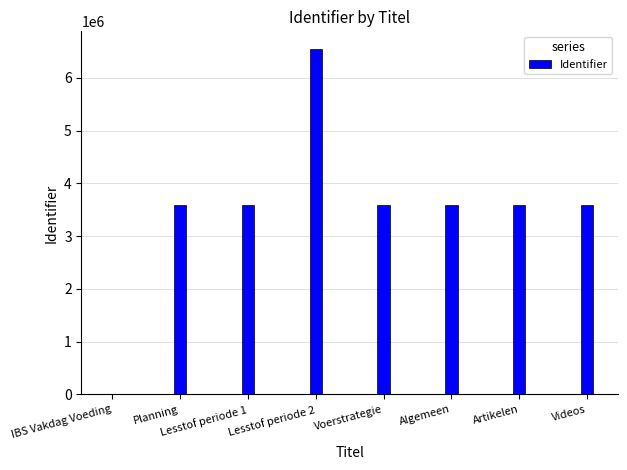

What is the sum of all values?

28122835